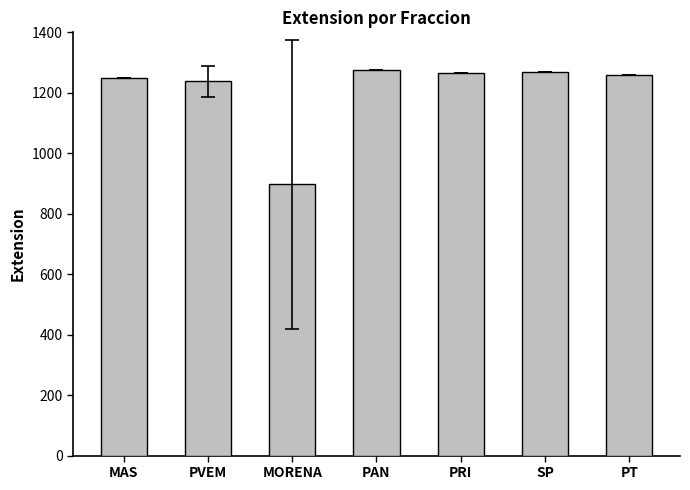

What is the maximum value shown in the chart?

1274.0